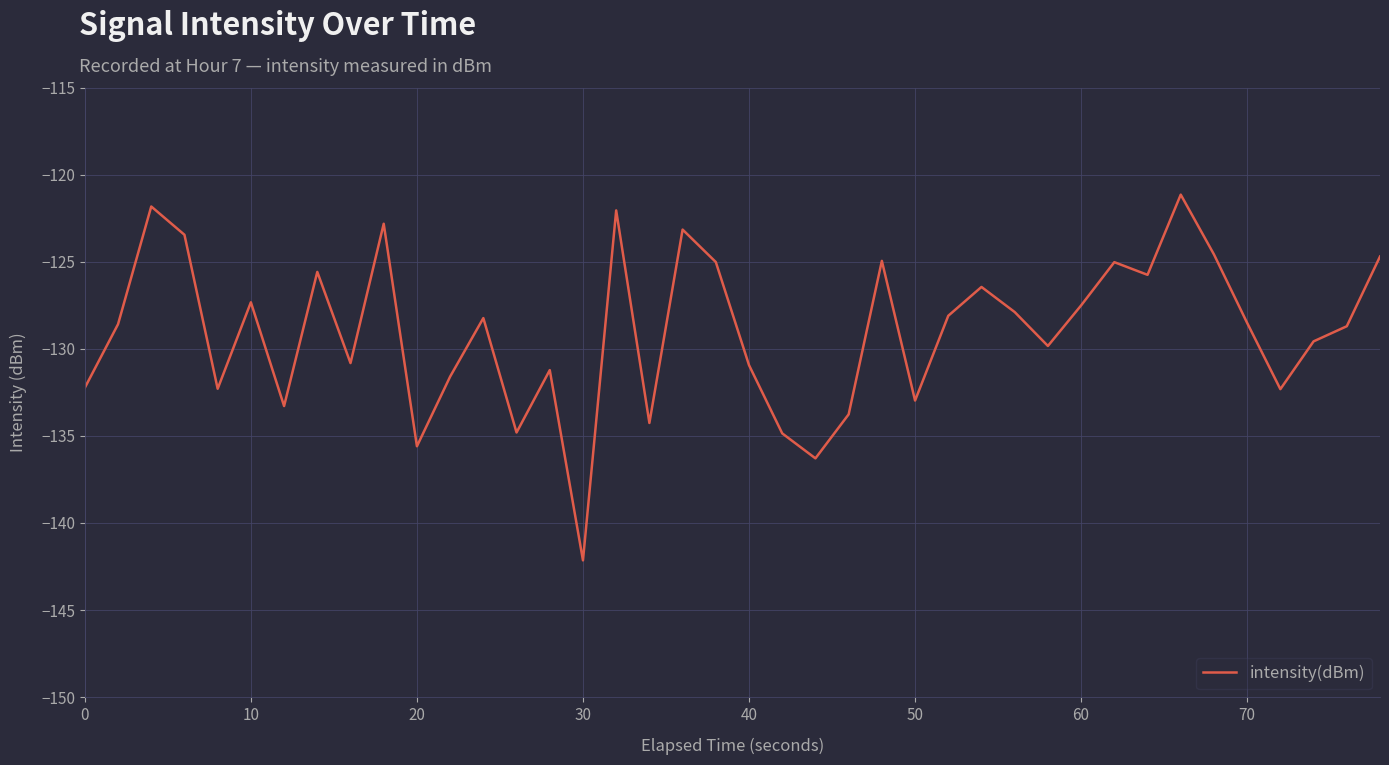

What is the maximum value shown in the chart?

-121.2